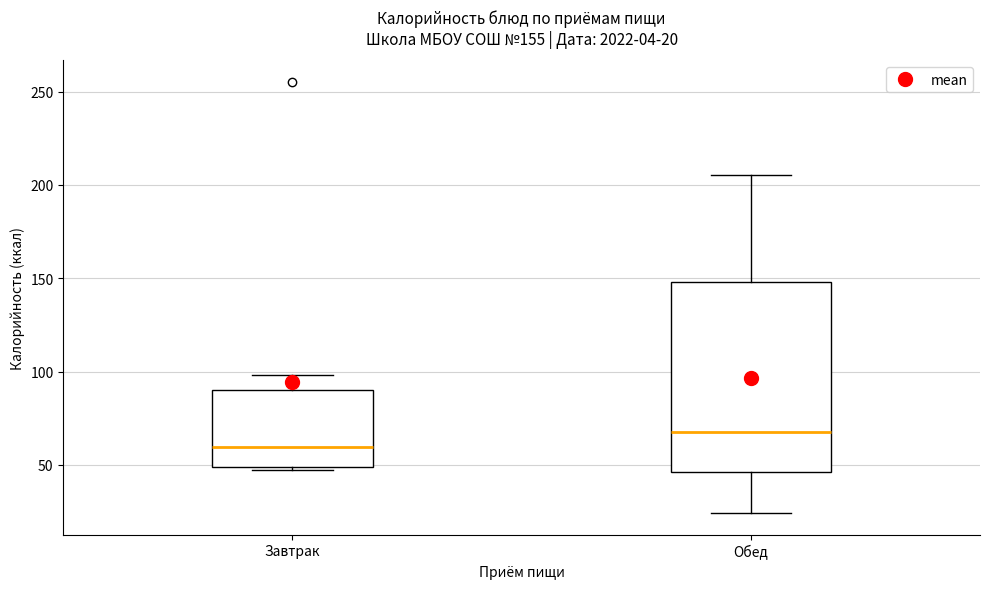

Which box has the highest median line?

Обед